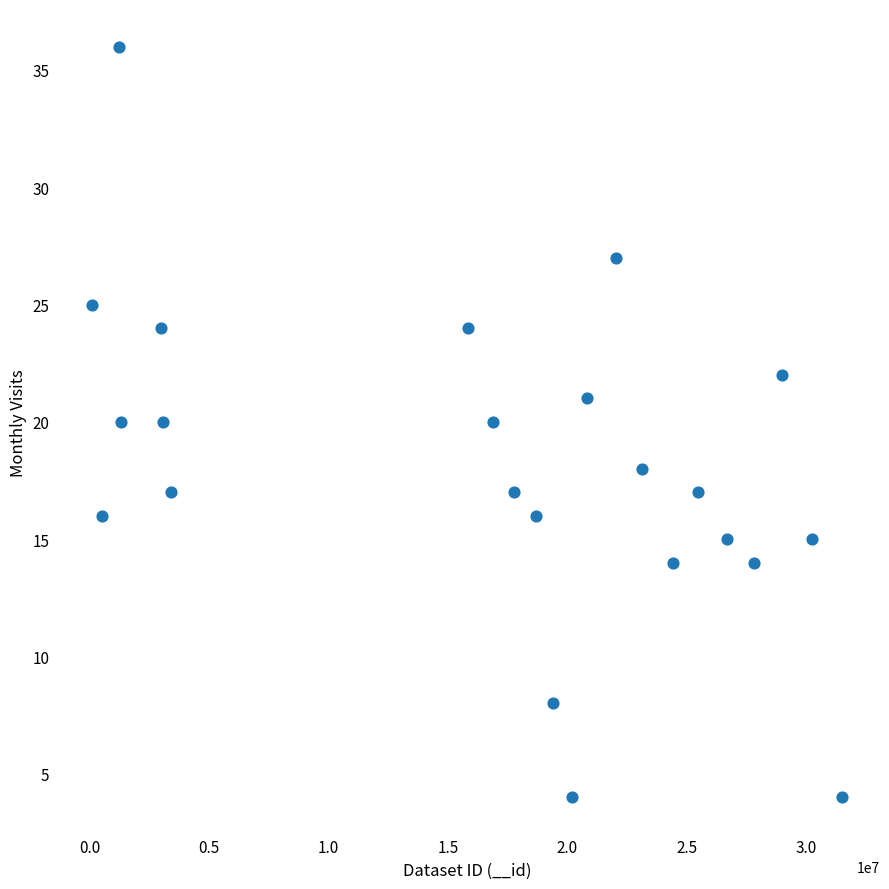

What is the range of X values (max minus min)?

31418737